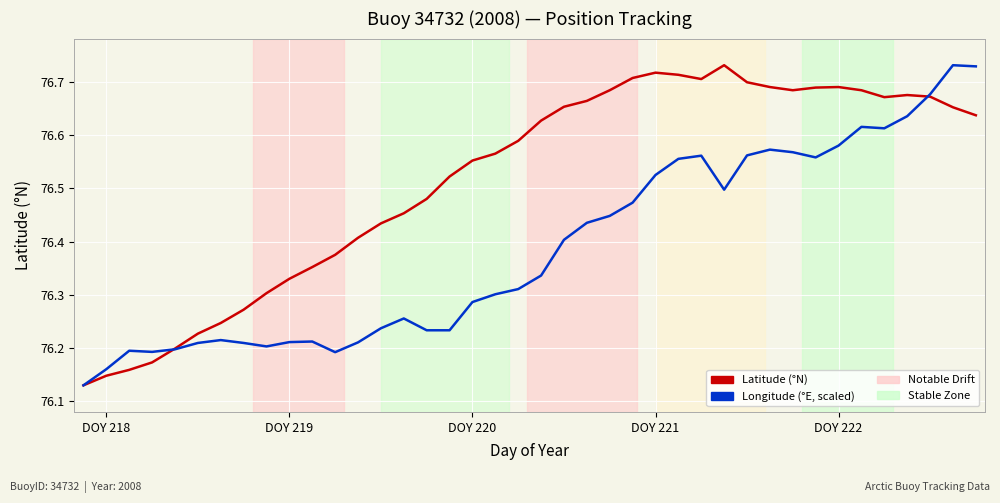

List the series in order of their overall mean, highest first.

Latitude (°N), Longitude (°E, scaled)